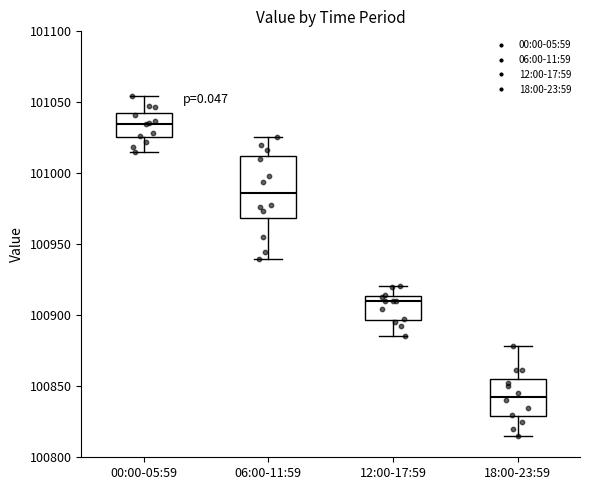

Reading left to right, read every box against the y-axis: the position of its median line, the range the box covers, and the ends of its whiskers. The values are not printed on the chart, so give them approximately, as read against the axis.

00:00-05:59: median 101035, box 101025 to 101040, whiskers 101015 to 101055
06:00-11:59: median 100985, box 100970 to 101010, whiskers 100940 to 101025
12:00-17:59: median 100910, box 100895 to 100915, whiskers 100885 to 100920
18:00-23:59: median 100845, box 100830 to 100855, whiskers 100815 to 100880